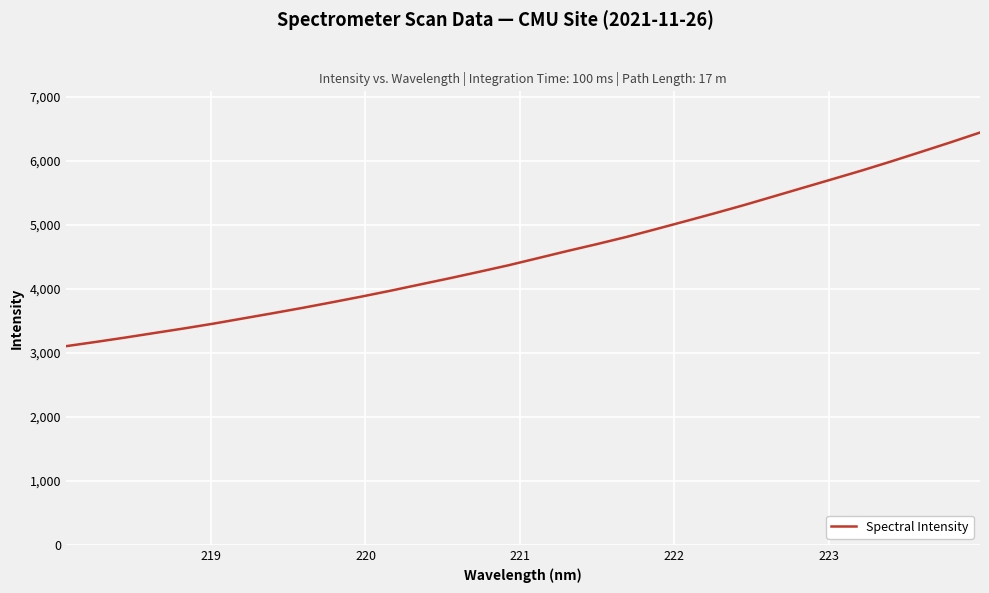

True or false: the data has more than 2 interior local peaks.

False